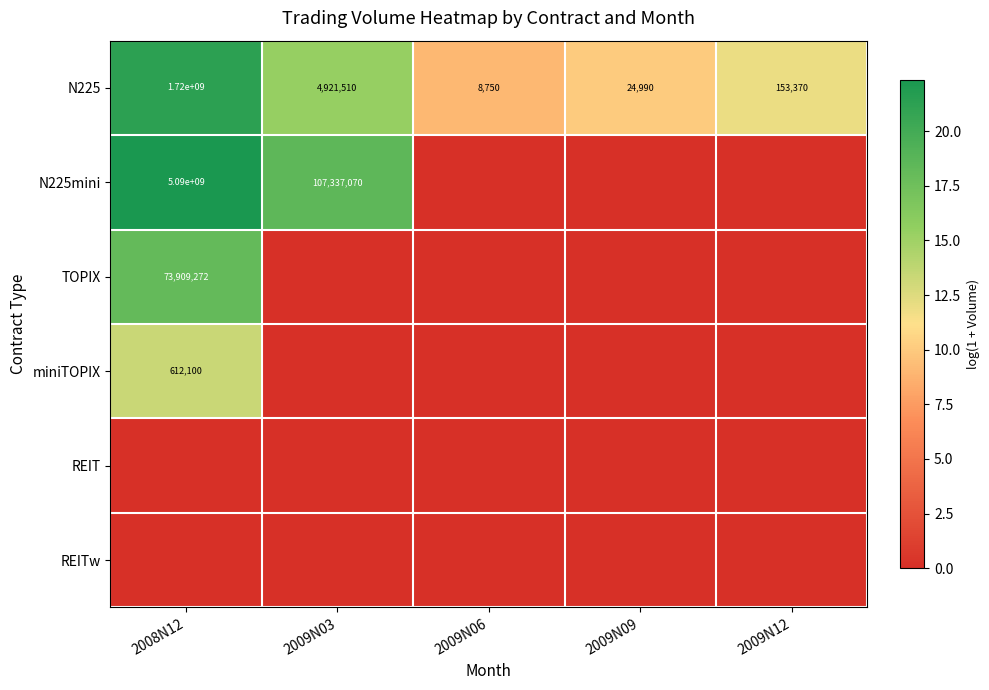

What is the difference between the maximum and second lowest values in the N225 series?

1719975010